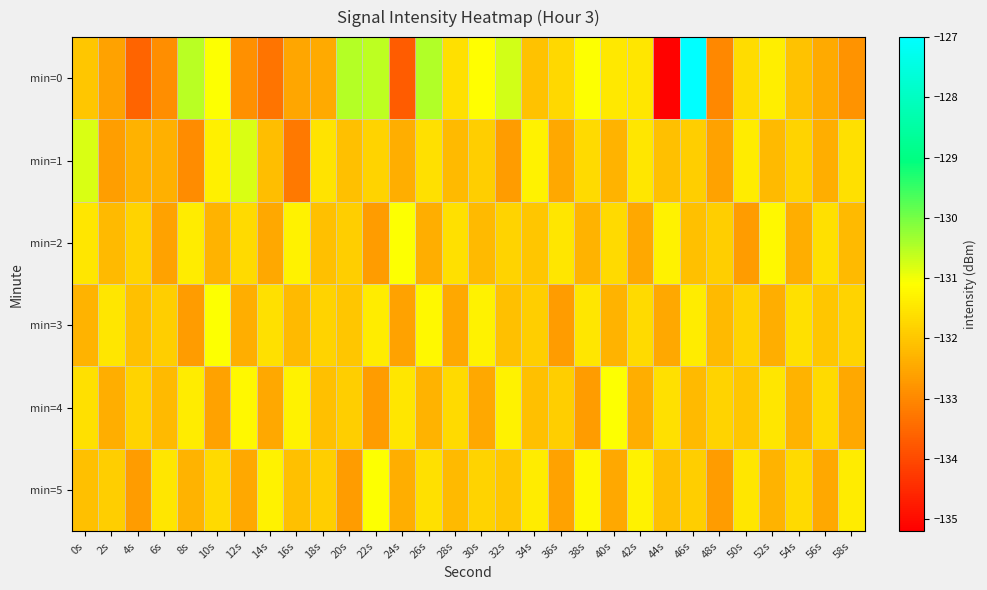

List the series in order of their peak value, highest first.

min=0, min=1, min=2, min=3, min=4, min=5